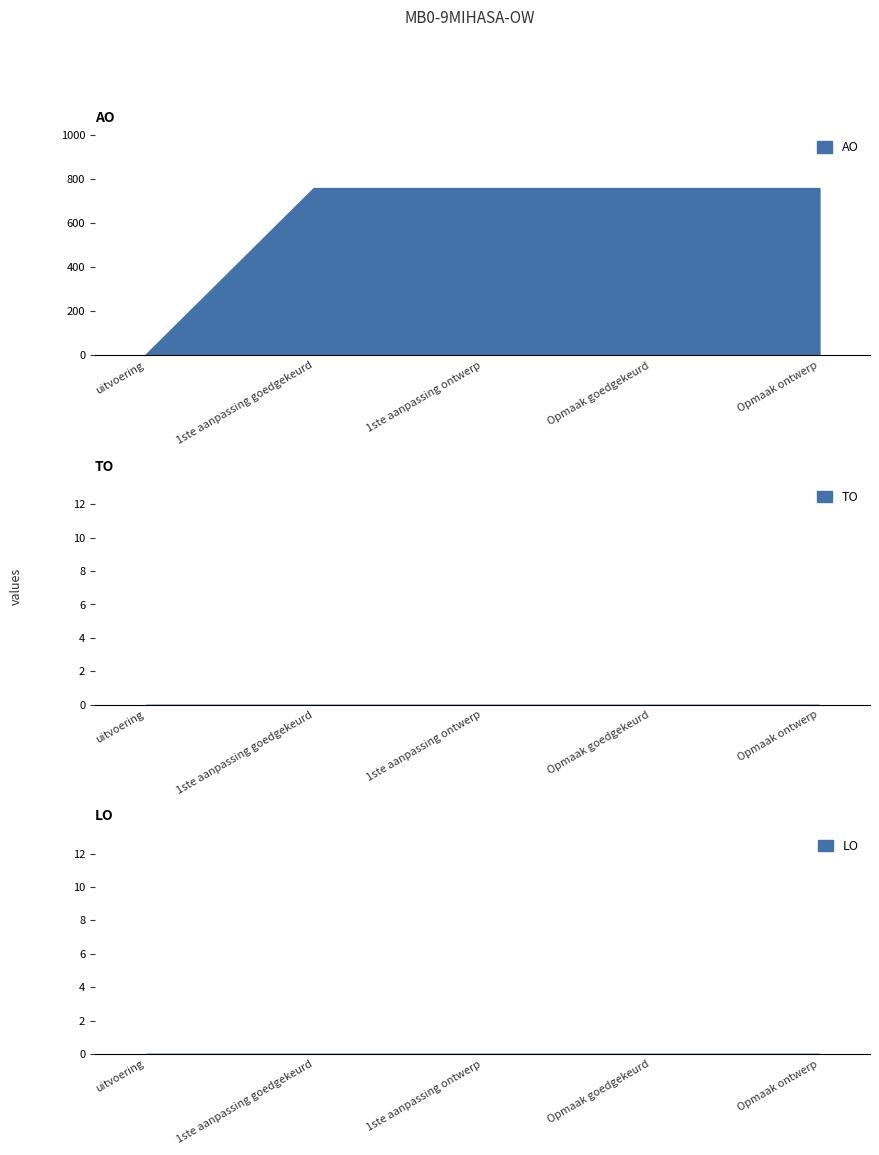

The AO series shows 758 at Opmaak ontwerp. True or false?

True